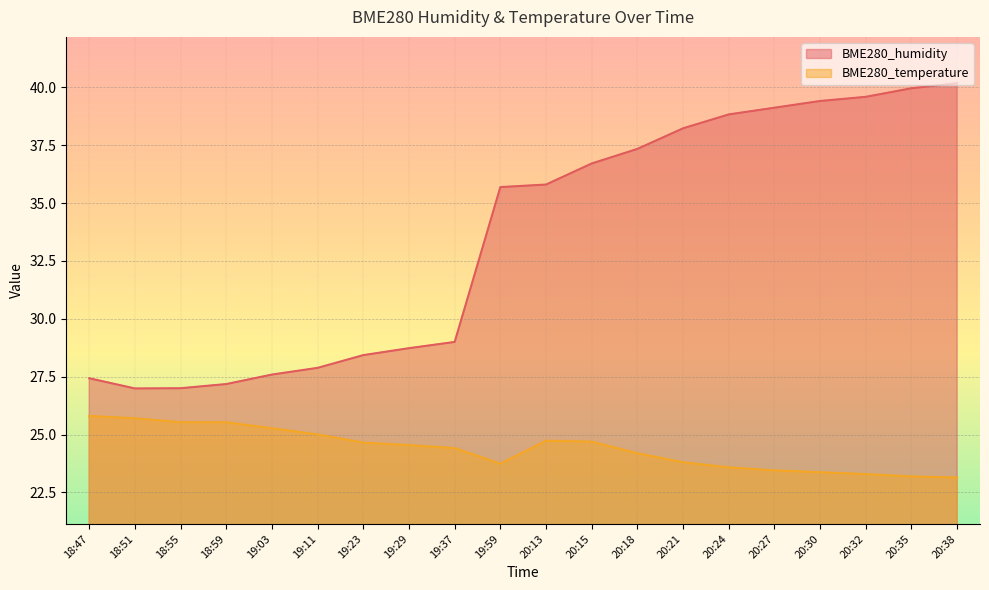

Is it true that BME280_humidity equals 55.1 at 20:35?

False